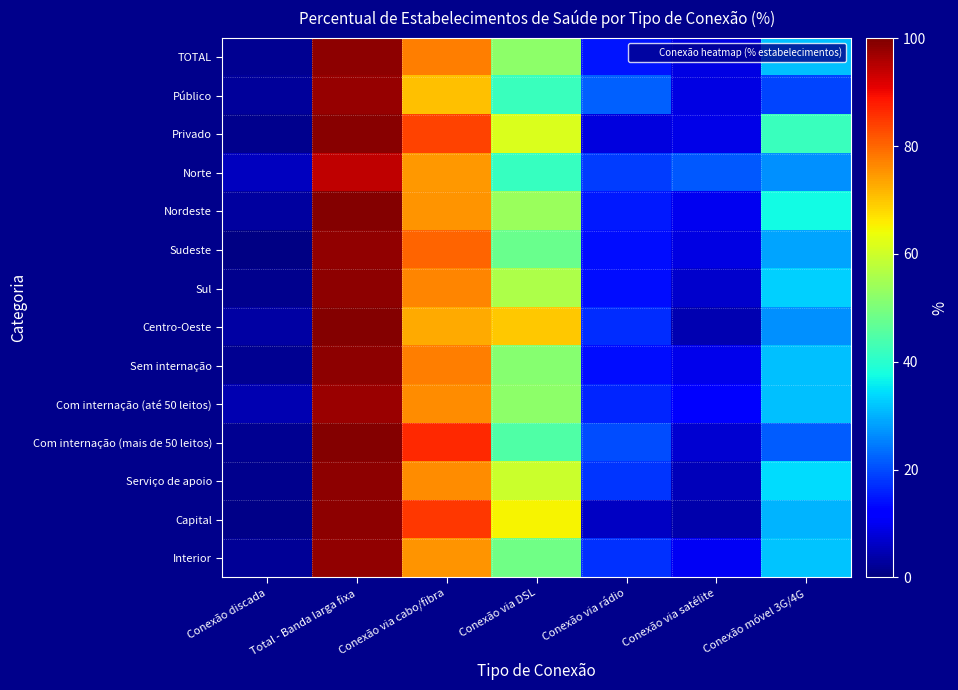

Which label corresponds to the largest value in the chart?

Total - Banda larga fixa